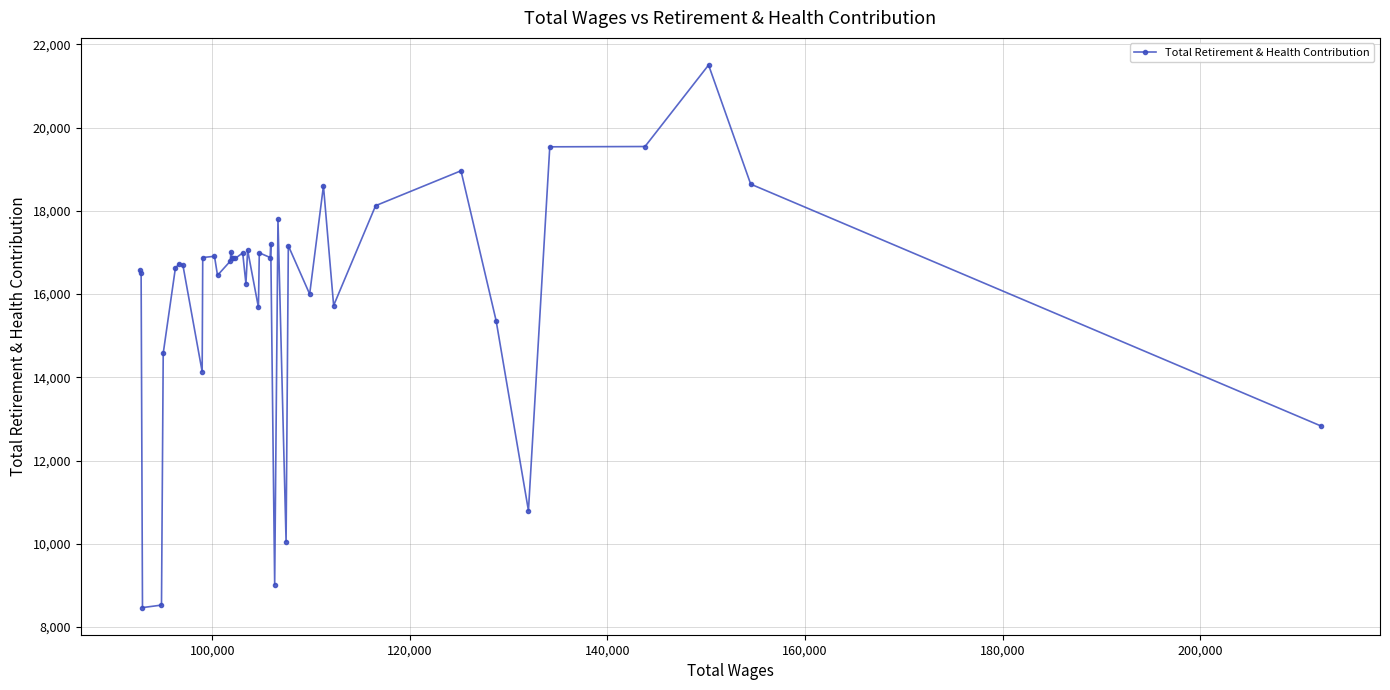

What is the greatest value displayed?

21501